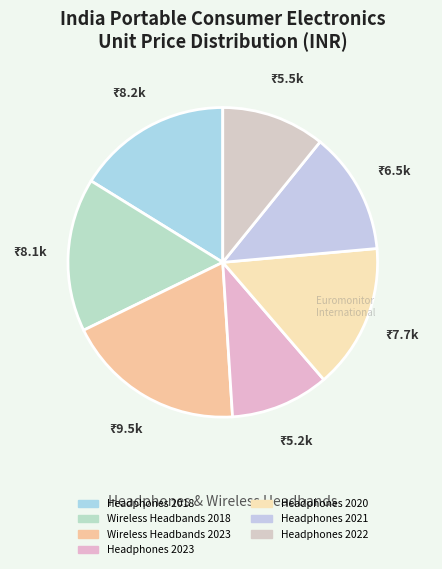

To the nearest percent, what is the average slice percentage?

14%